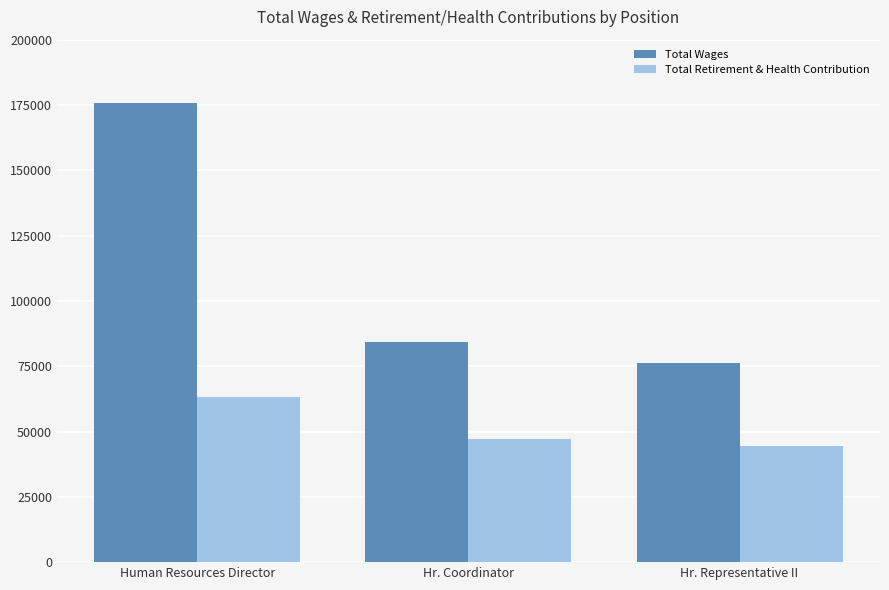

Reading left to right, list all the values displayed in this chart.

Total Wages: Human Resources Director=175736	Hr. Coordinator=84352	Hr. Representative II=76085
Total Retirement & Health Contribution: Human Resources Director=63382	Hr. Coordinator=47117	Hr. Representative II=44596